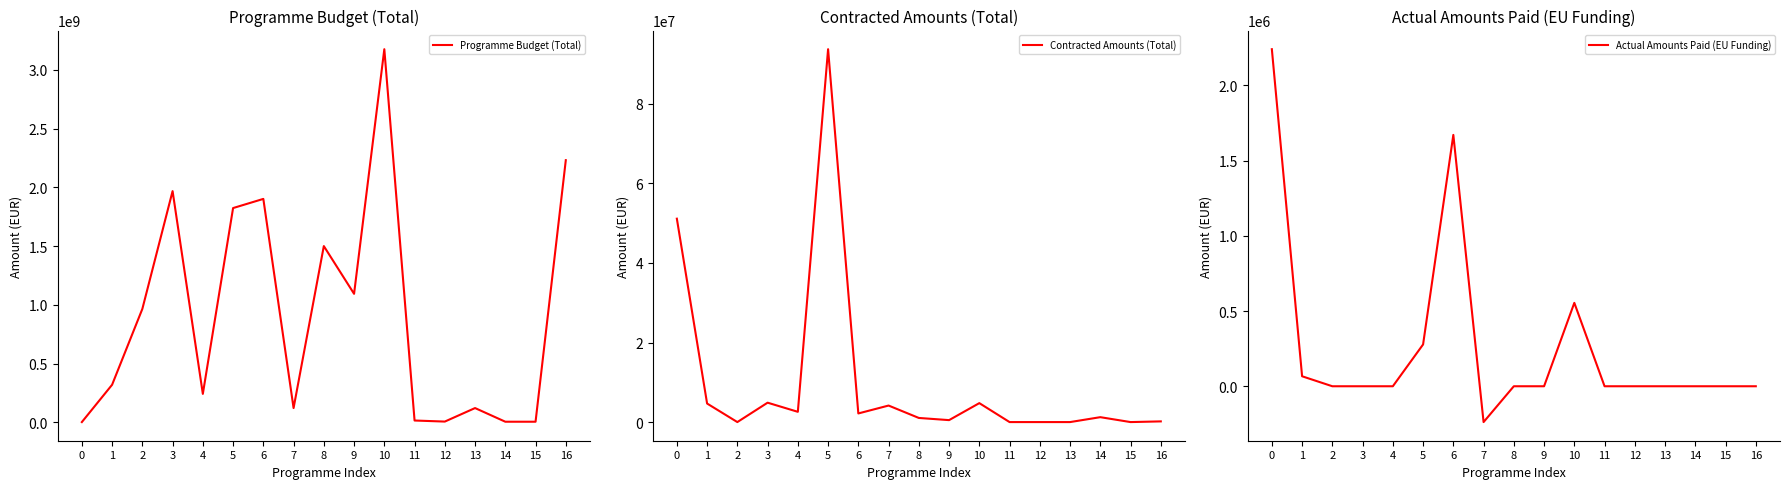

At which category is the sum across all series the highest?

10